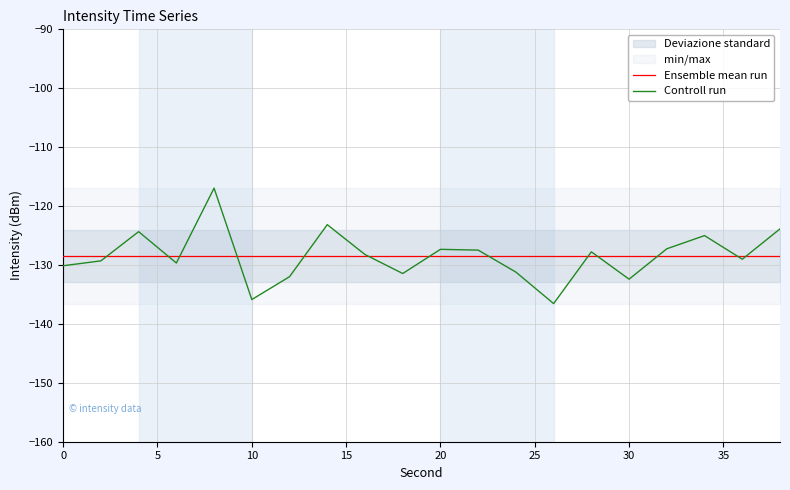

The value of Controll run at 30 is -35.4. True or false?

False